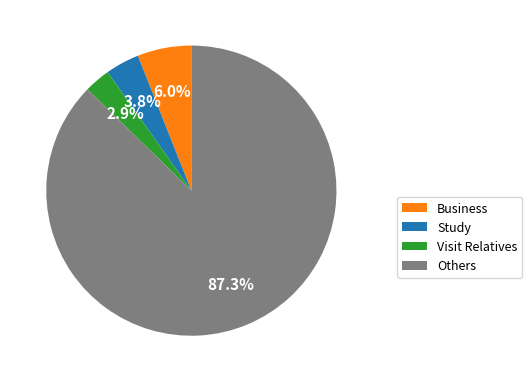

Rank the categories by value from lowest to highest.

Visit Relatives, Study, Business, Others